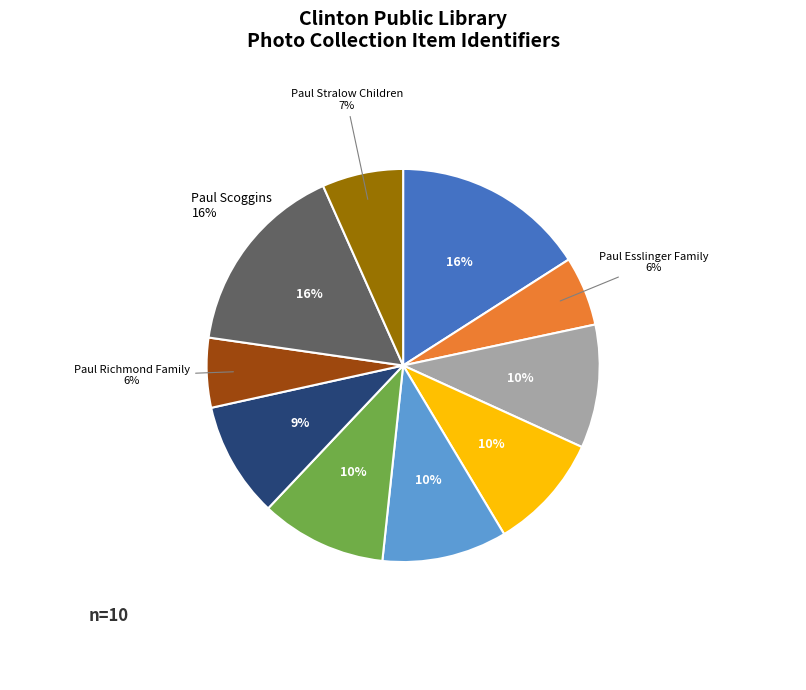

Which category has the biggest portion of the pie?

Paul Scoggins